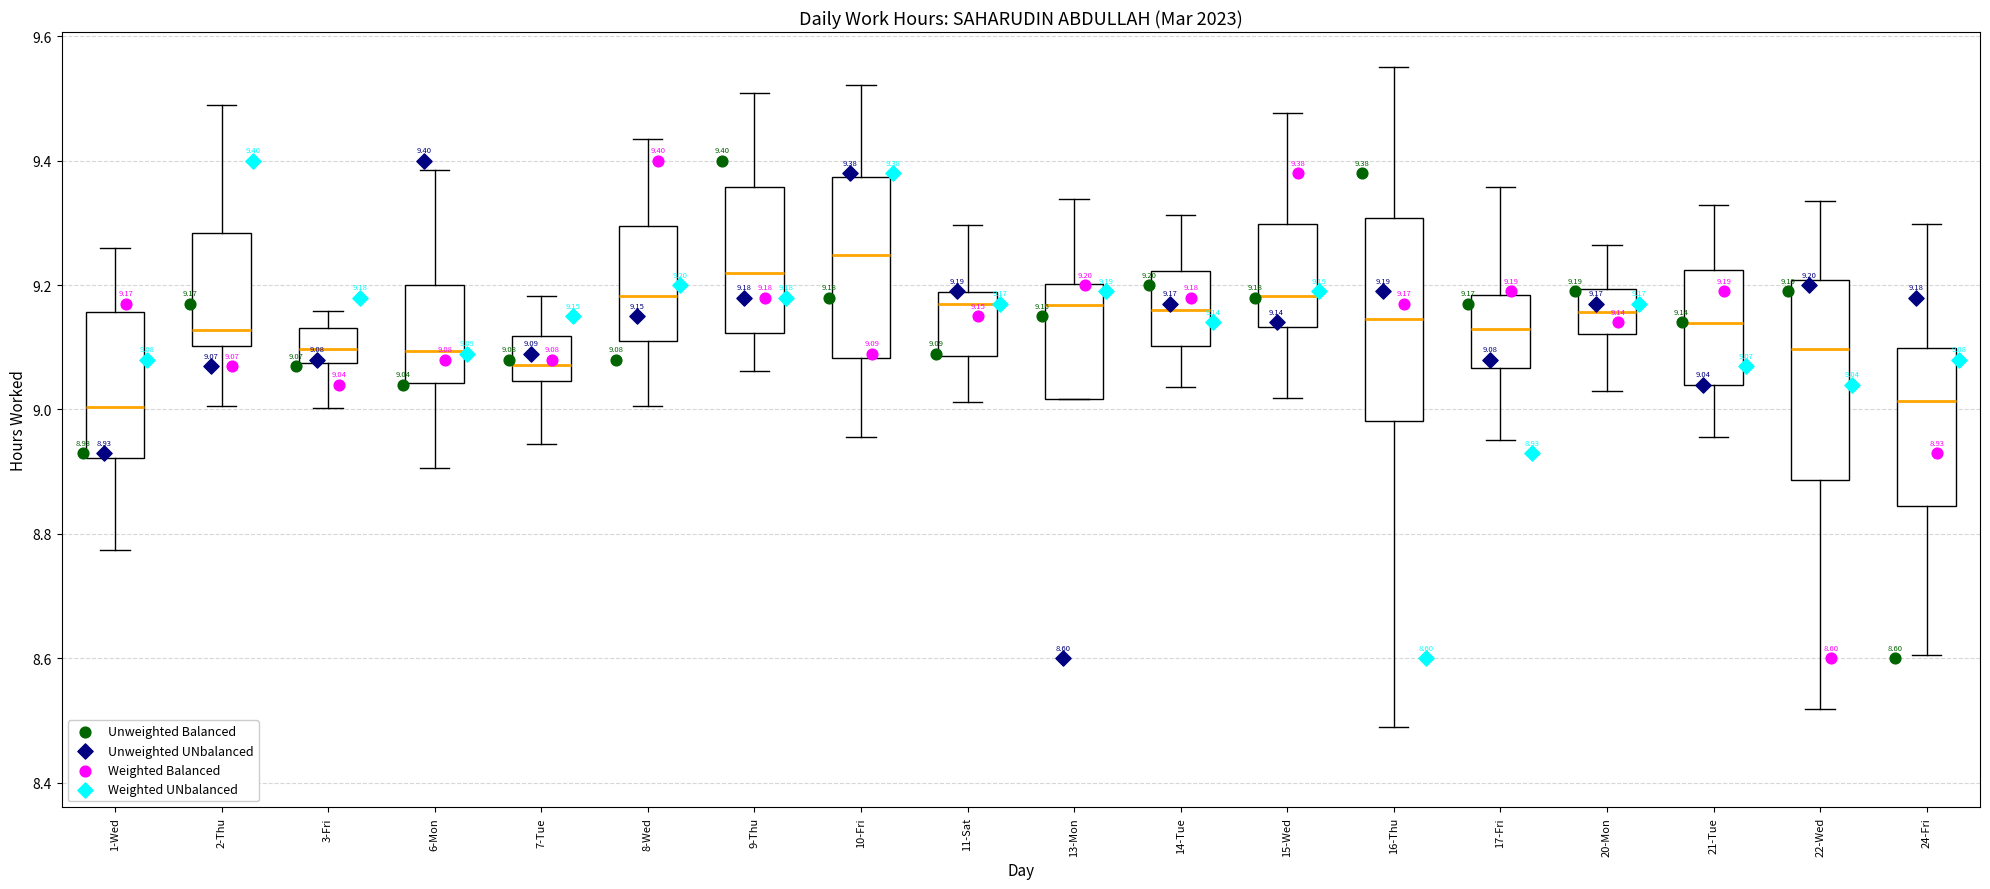

Which box's median line is the highest?

10-Fri